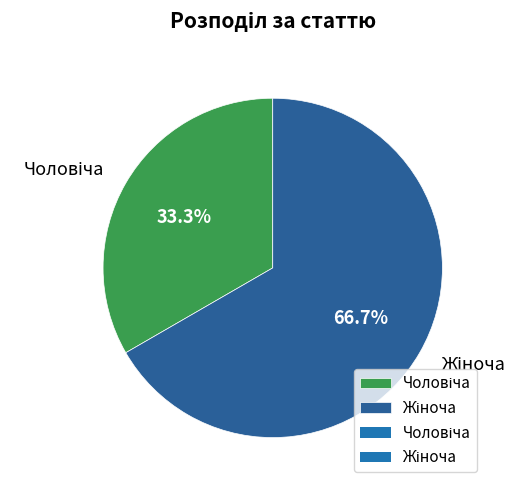

To the nearest percent, what is the average slice percentage?

50%